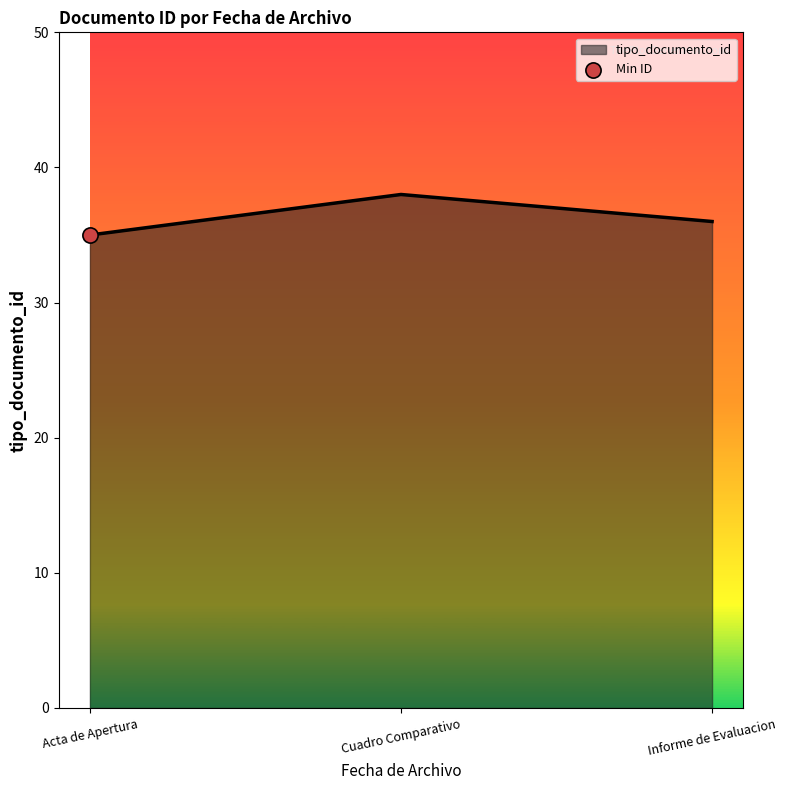

What is the change in value from Acta de Apertura to Informe de Evaluacion?

+1